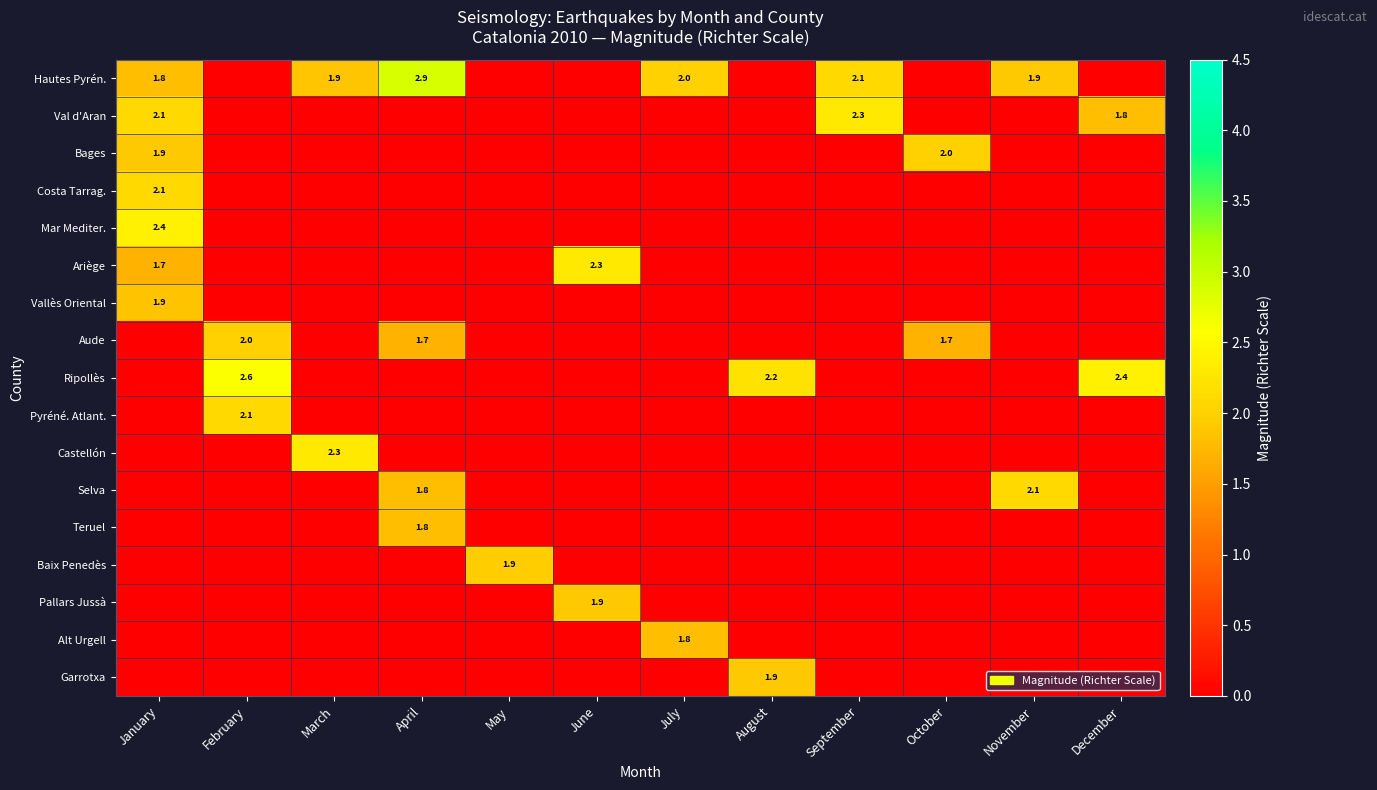

How many data points does each series have?

12